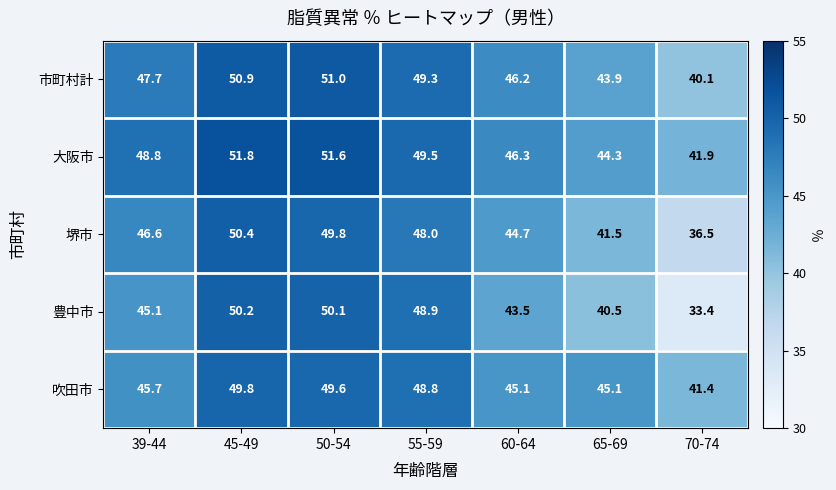

Count the number of data series in this chart.

5